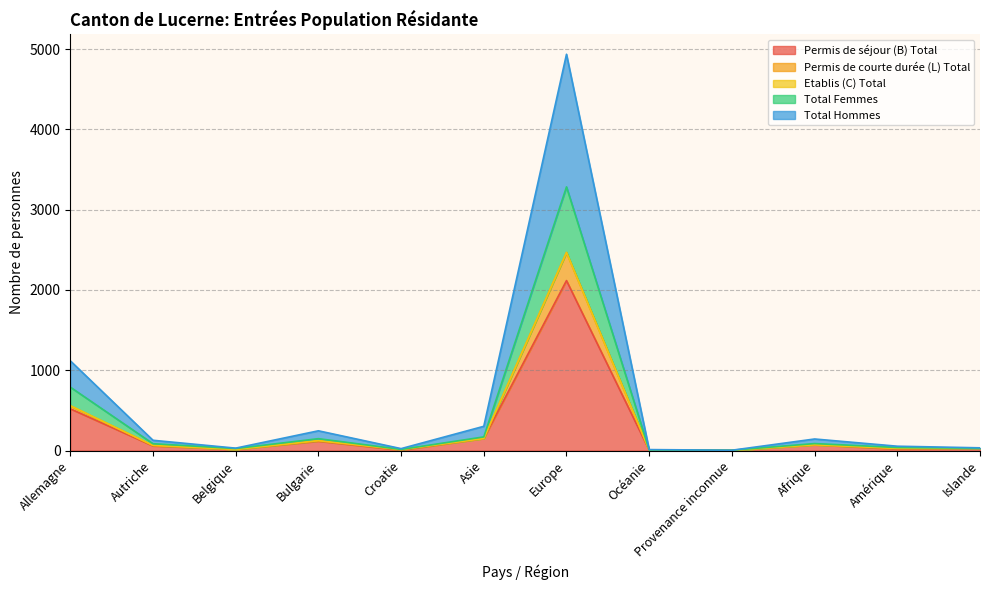

Is the value of Permis de séjour (B) Total at Océanie greater than the value of Total Hommes at Islande?

No